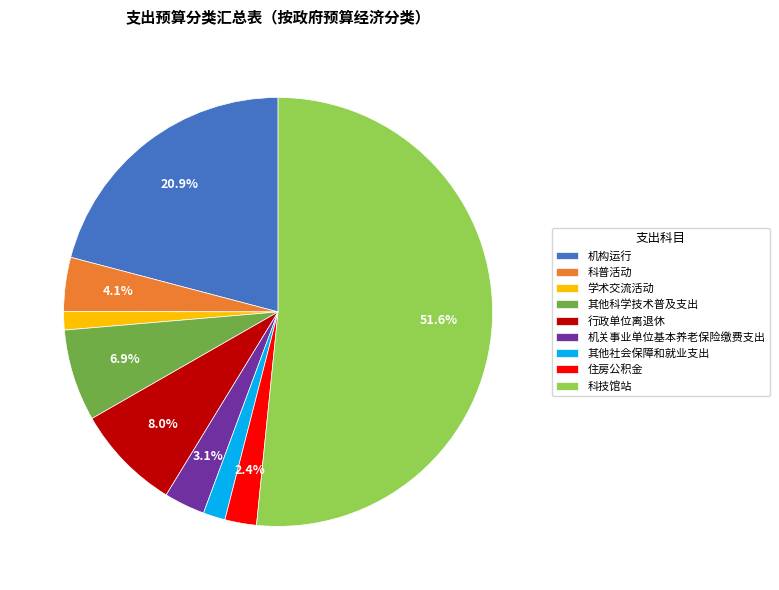

To the nearest percent, what is the difference between the largest and smallest slice percentages?

50%